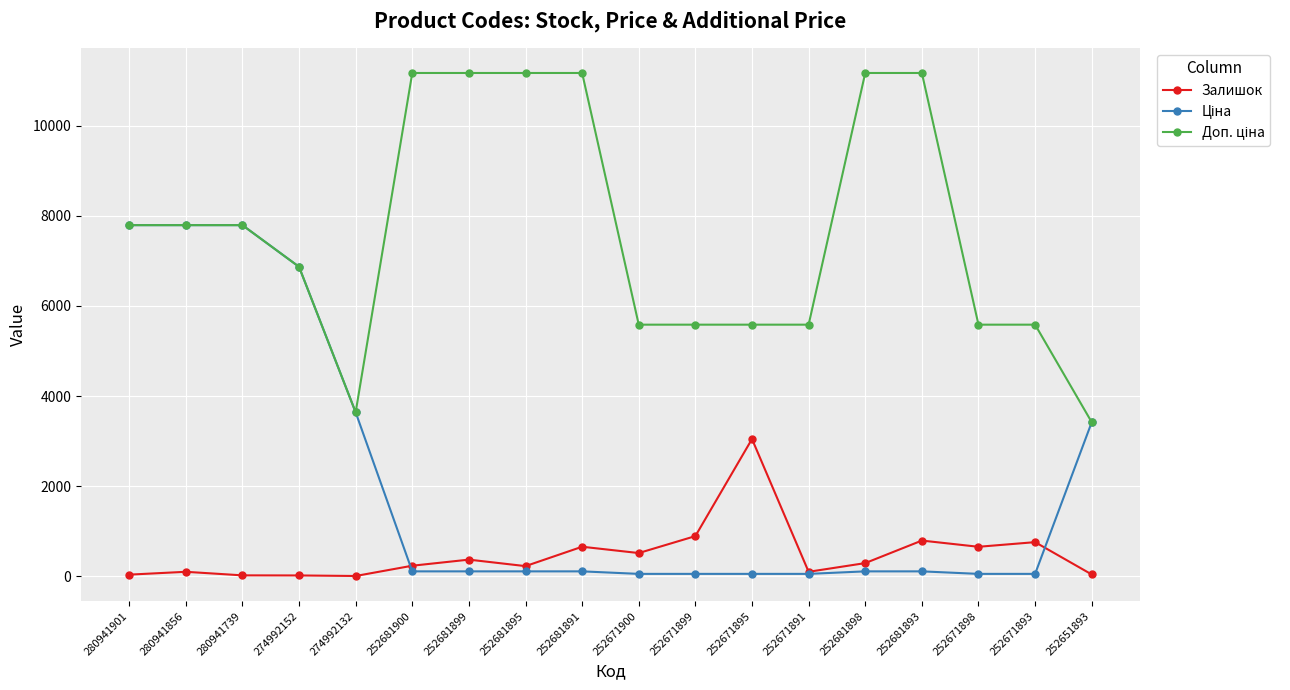

What is the maximum value for Залишок?

3048.0